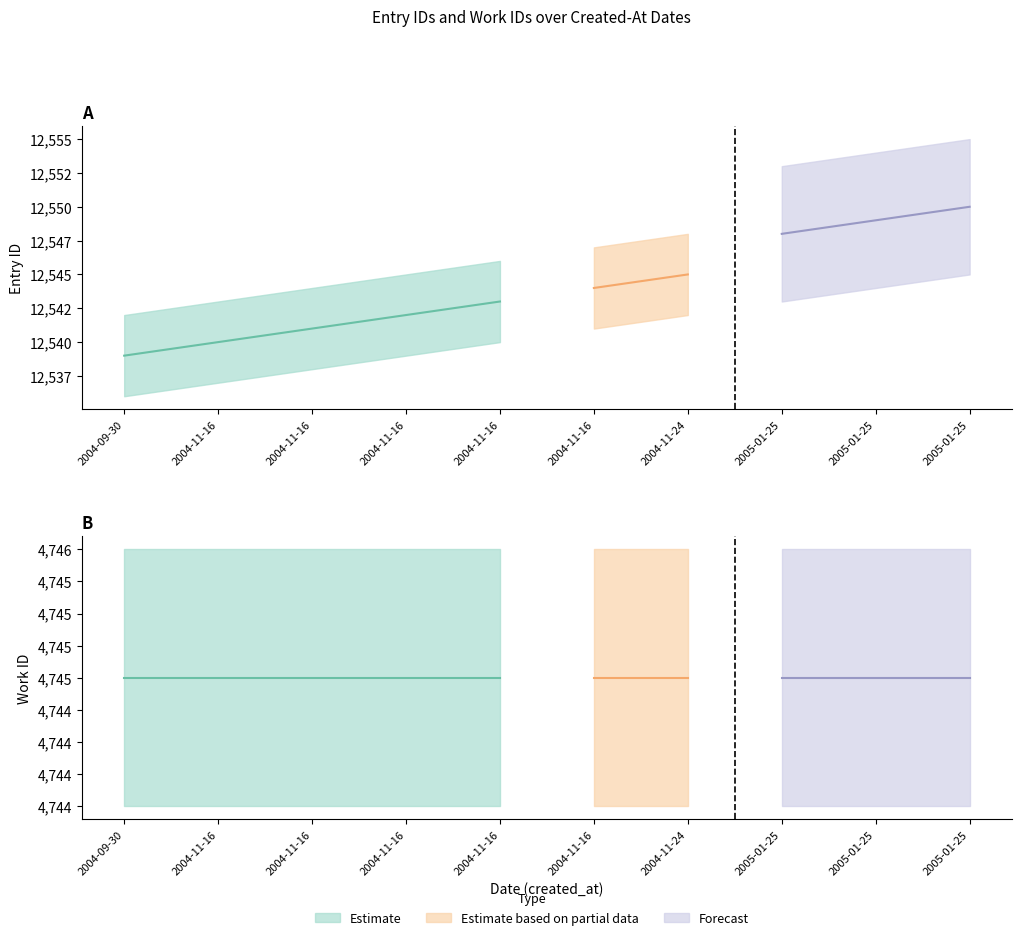

At which label does id reach its minimum?

2004-09-30